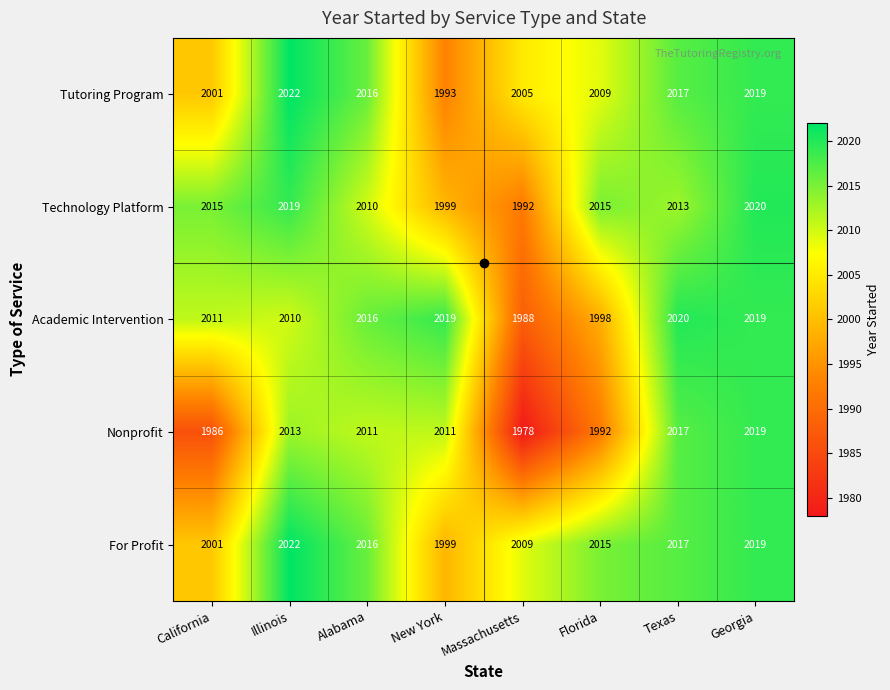

Which label corresponds to the largest value in the chart?

Illinois